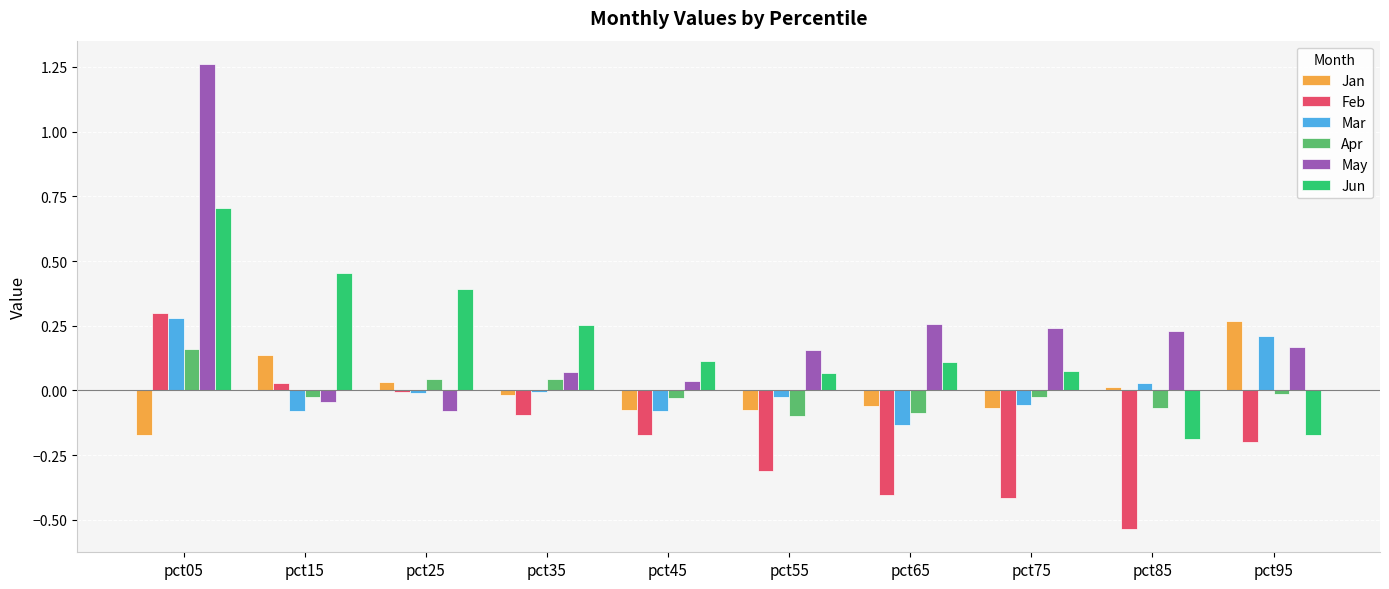

Is the value of Mar at pct75 greater than the value of Jan at pct95?

No